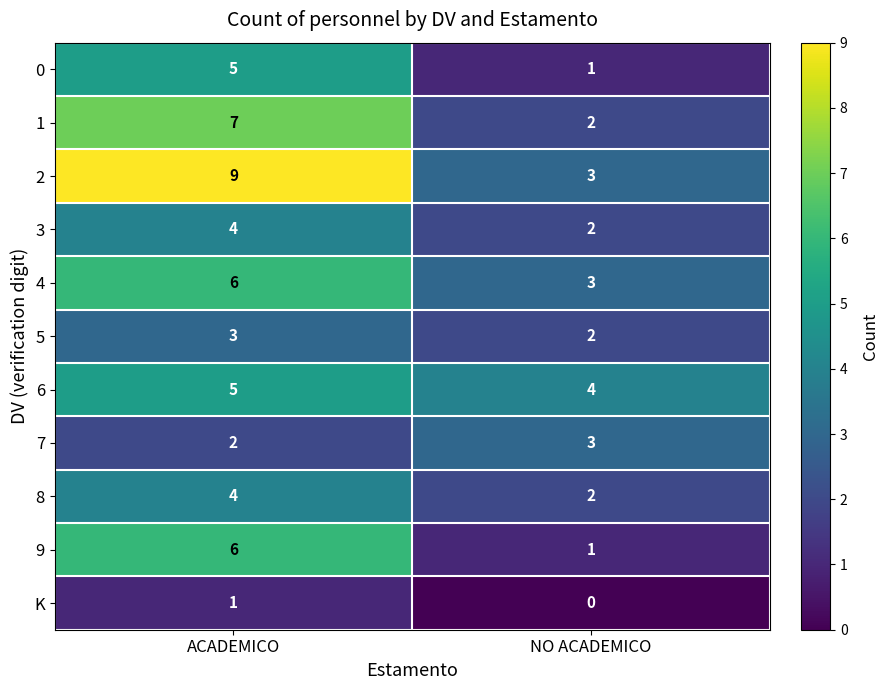

Which category has the lowest value across all series?

NO ACADEMICO